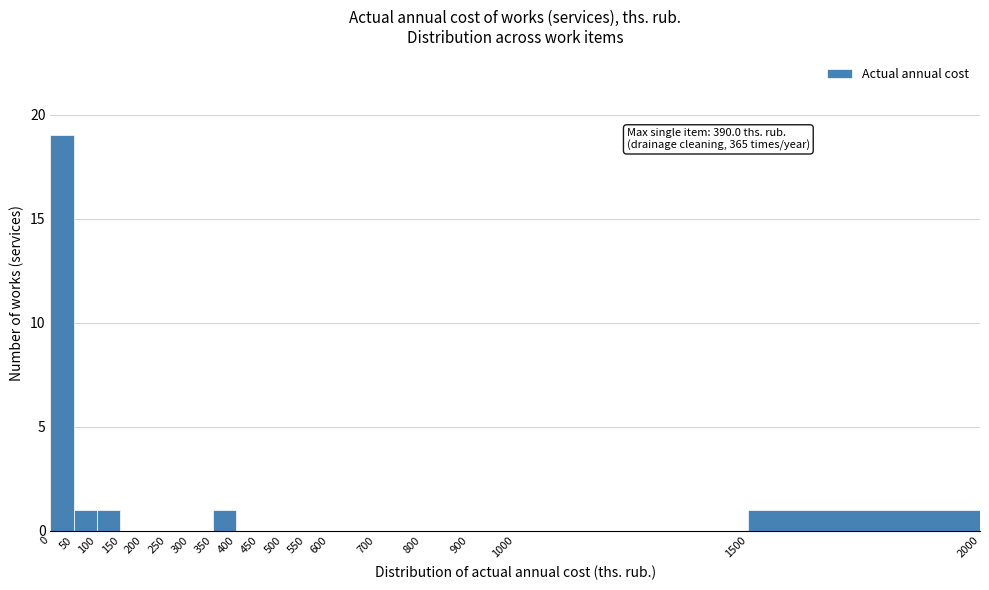

Over which range of the x-axis is the bar tallest?

0 to 50